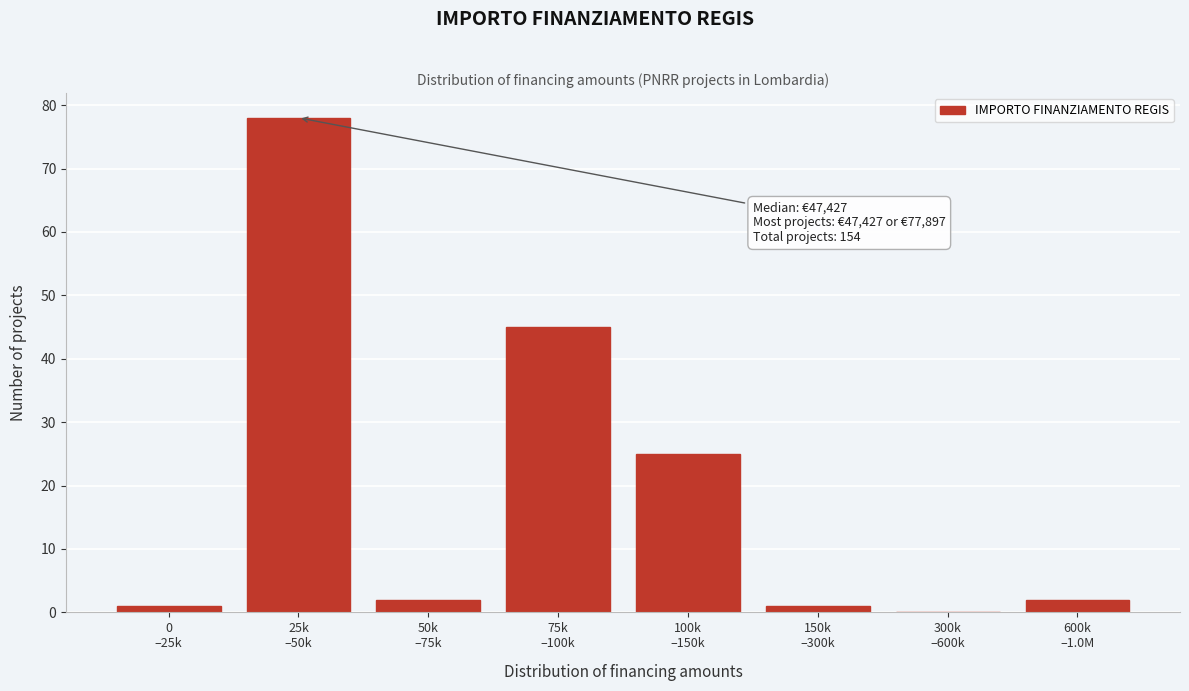

What is the sum of all values?

154